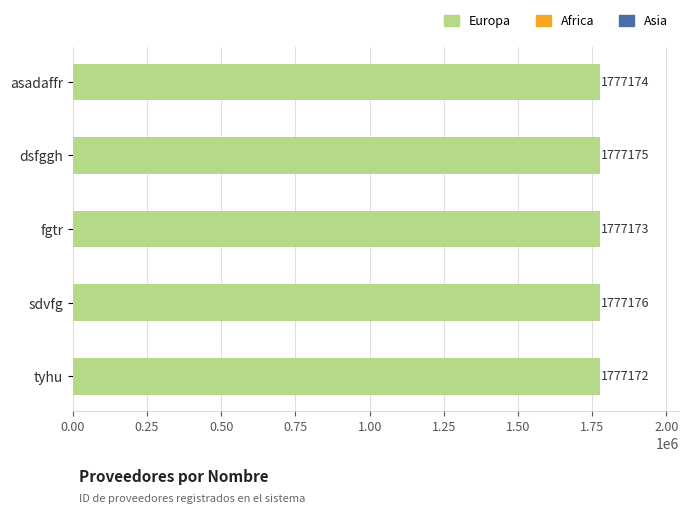

Reading top to bottom, transcribe all the data shown in this chart.

asadaffr=1777174	dsfggh=1777175	fgtr=1777173	sdvfg=1777176	tyhu=1777172